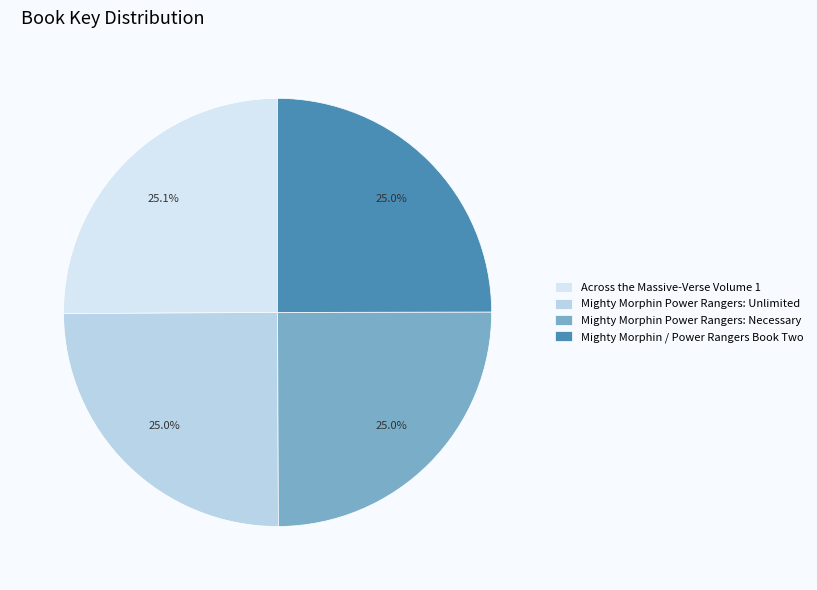

True or false: Across the Massive-Verse Volume 1 accounts for 25% of the total.

True